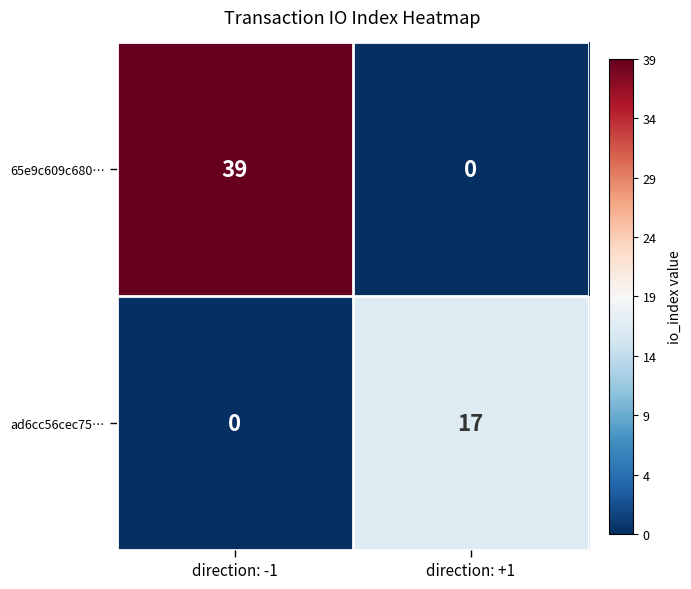

Reading left to right, what are all the values shown in this chart?

65e9c609c680…: 39	0
ad6cc56cec75…: 0	17